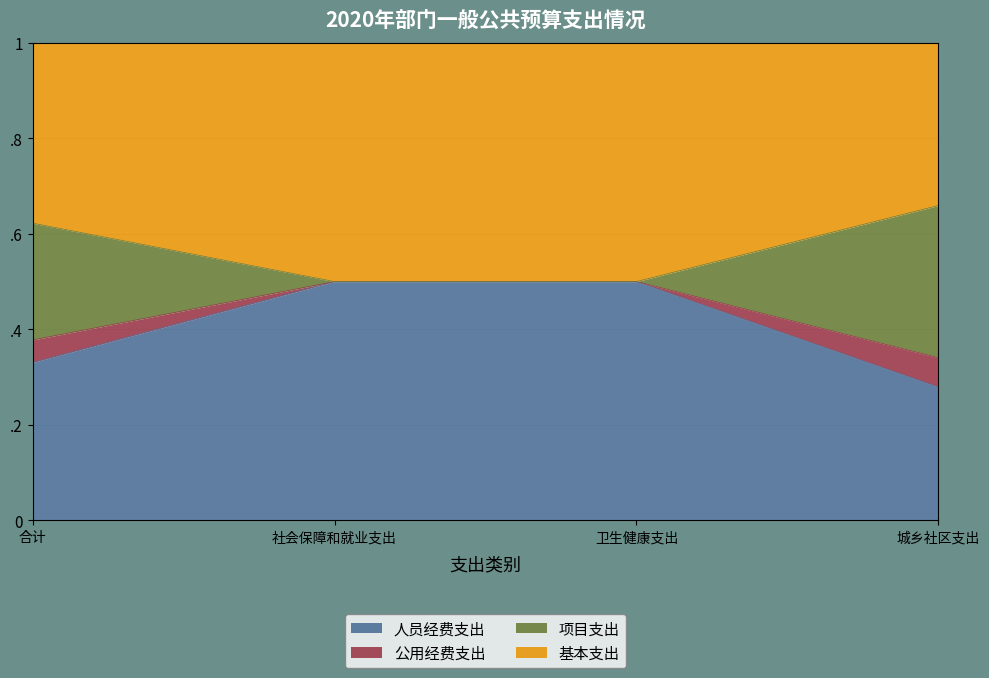

True or false: 项目支出 and 公用经费支出 cross at least once.

False